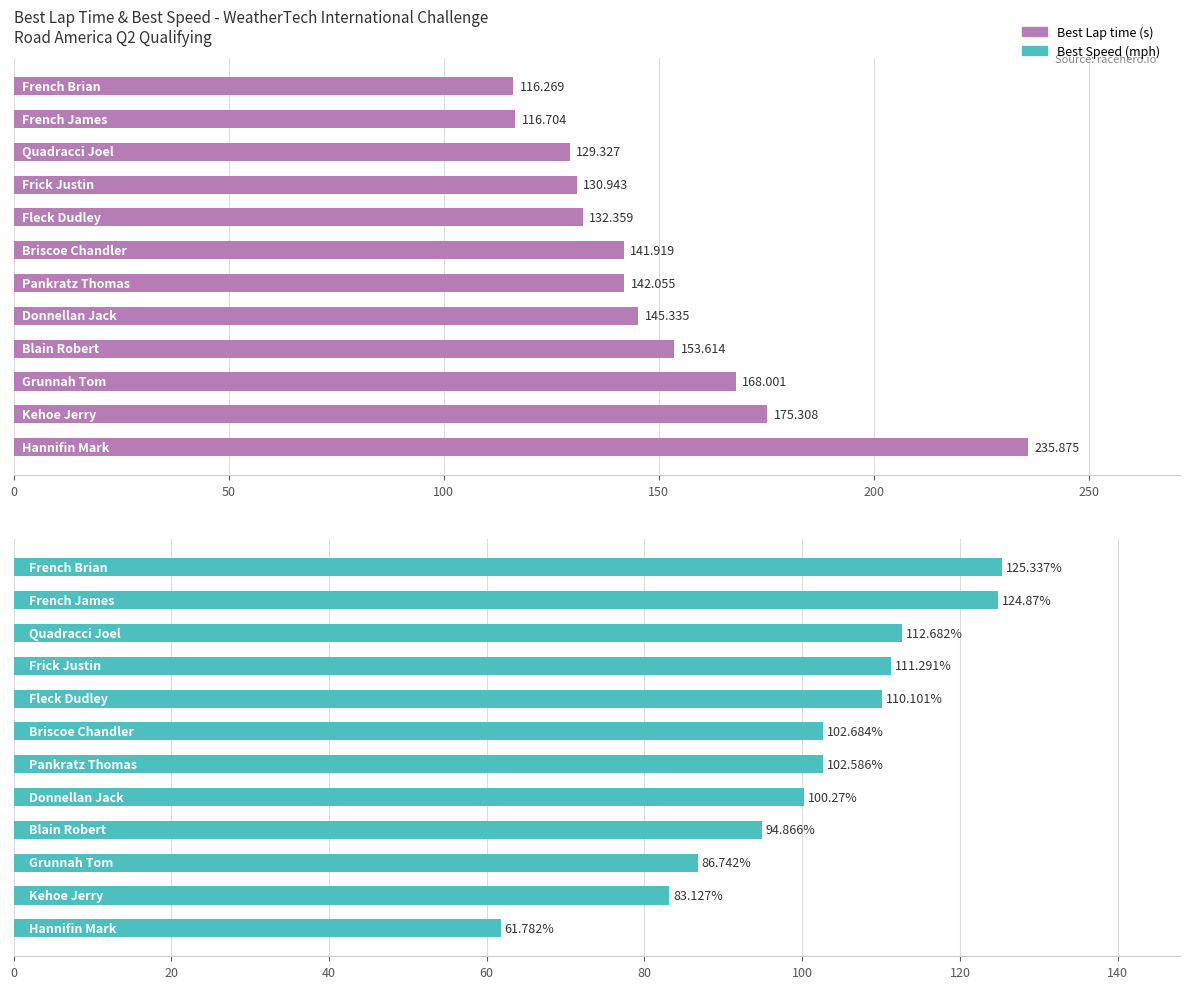

Which series has the largest range (max minus min)?

Best Lap time